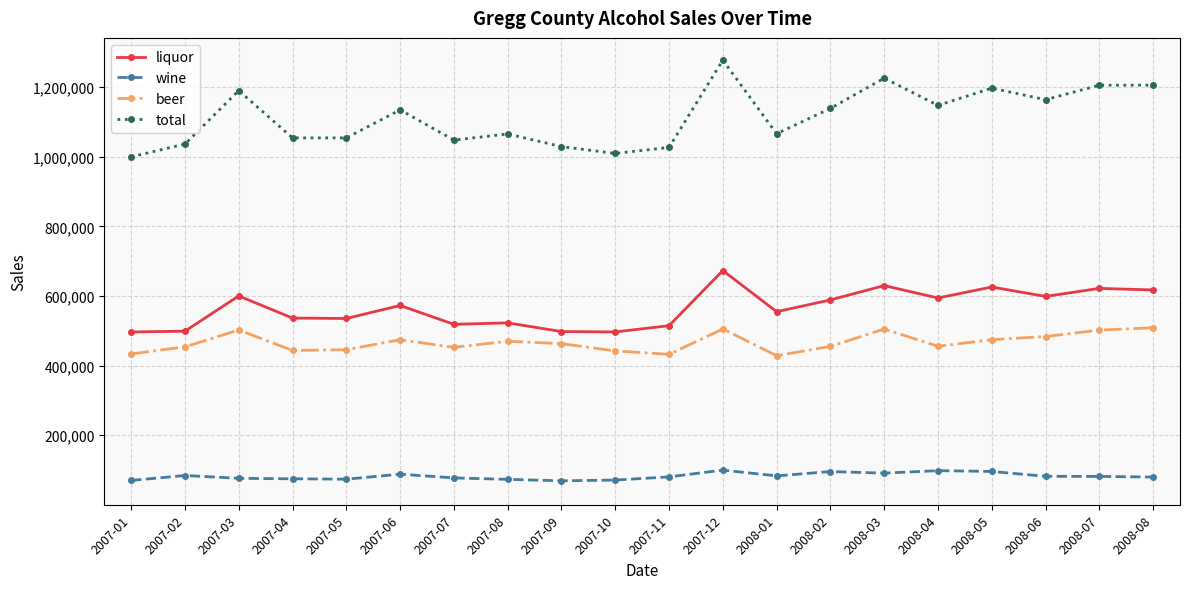

What is the difference between the wine values at 2007-08 and 2008-04?

24957